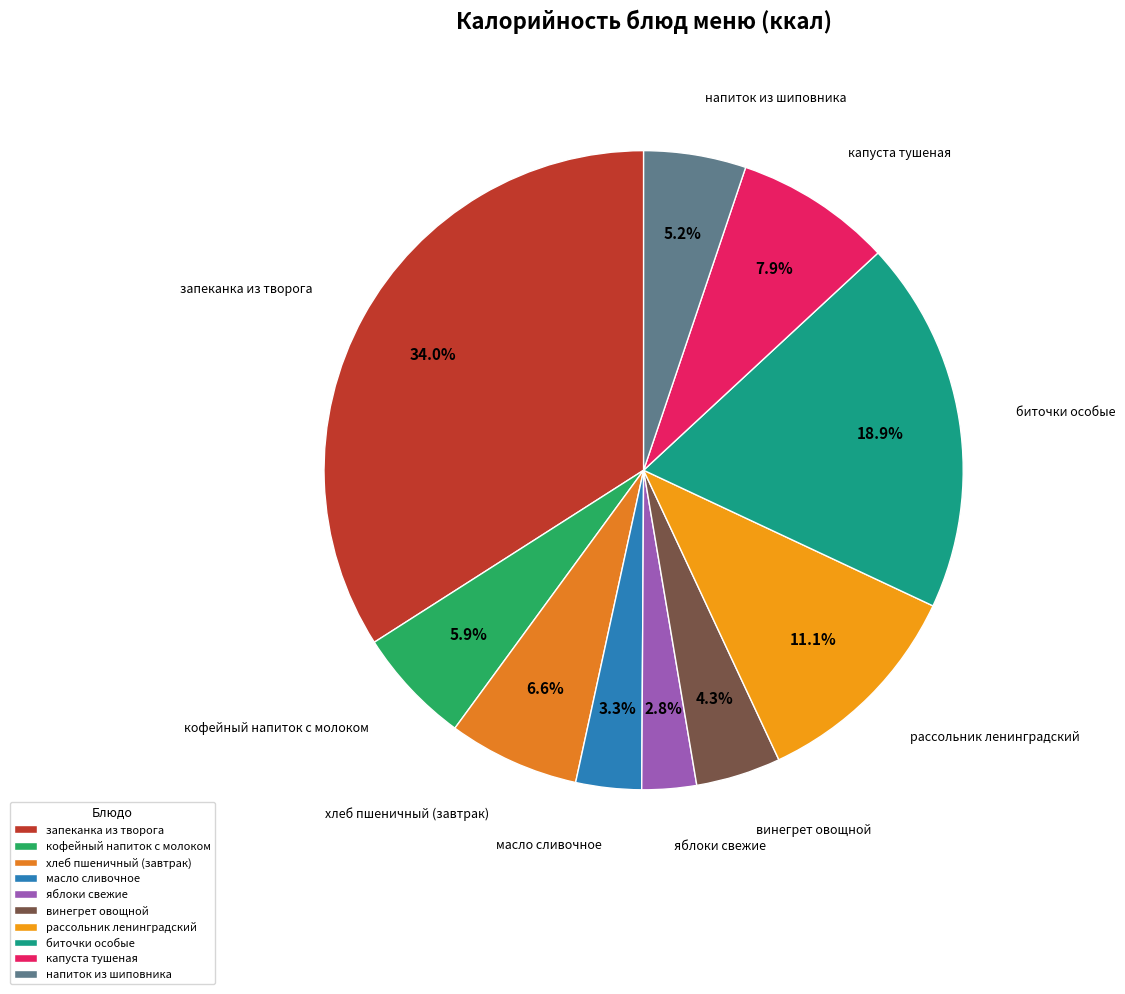

What is the ratio of the value at напиток из шиповника to the value at винегрет овощной?

1.2